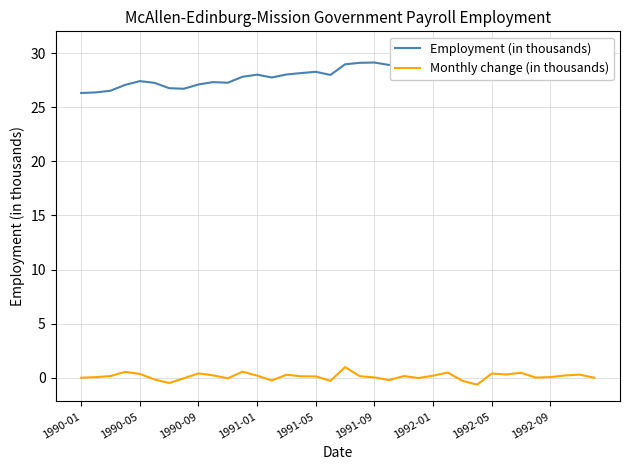

Reading left to right, list all the values displayed in this chart.

Employment (in thousands): 26.3	26.4	26.5	27.1	27.4	27.3	26.8	26.7	27.1	27.3	27.3	27.8	28.0	27.8	28.0	28.2	28.3	28.0	29.0	29.1	29.1	28.9	29.1	29.0	29.2	29.7	29.4	28.8	29.2	29.5	29.9	29.9	30.0	30.2	30.5	30.5
Monthly change (in thousands): 0.0	0.1	0.2	0.5	0.3	-0.2	-0.5	-0.1	0.4	0.2	-0.1	0.6	0.2	-0.3	0.3	0.1	0.1	-0.3	1.0	0.1	0.0	-0.2	0.2	-0.0	0.2	0.5	-0.3	-0.6	0.4	0.3	0.5	0.0	0.1	0.2	0.3	-0.0